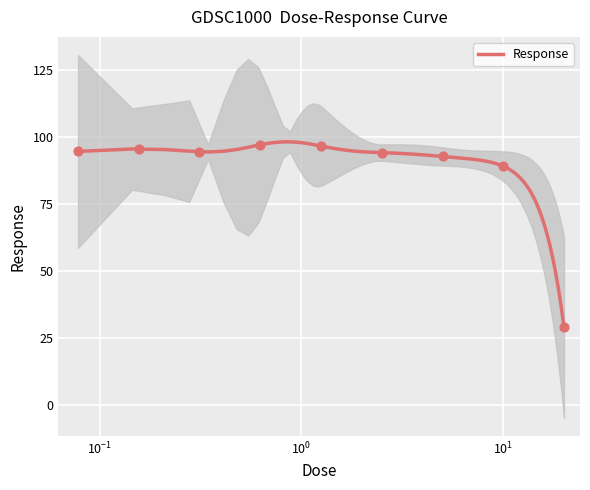

Which has a higher value, 10.0 or 0.625?

0.625